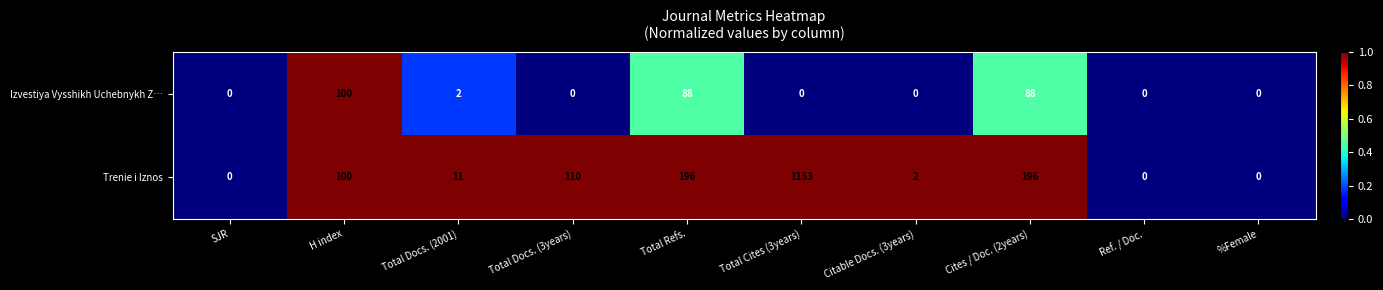

What is the difference between the maximum and second lowest values in the Izvestiya Vysshikh Uchebnykh Z… series?

100